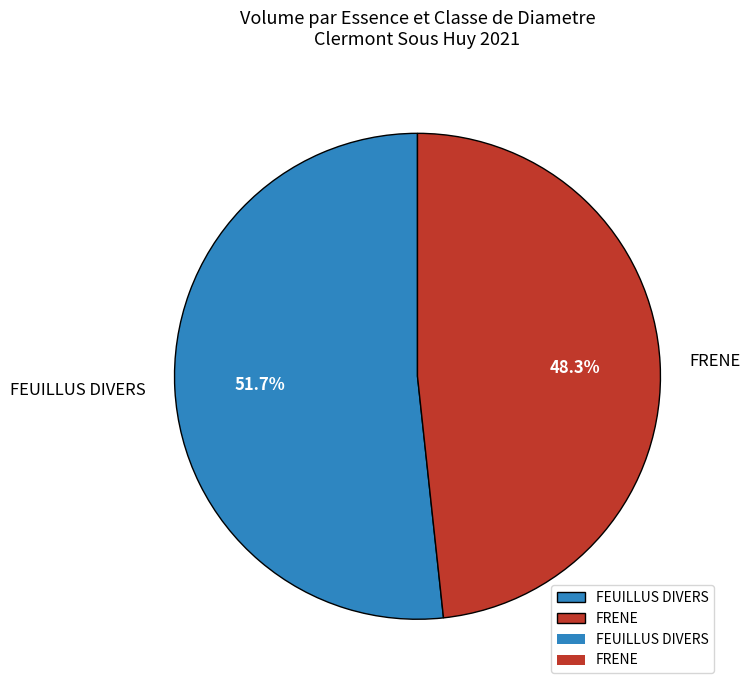

Count the number of slices in the pie.

2